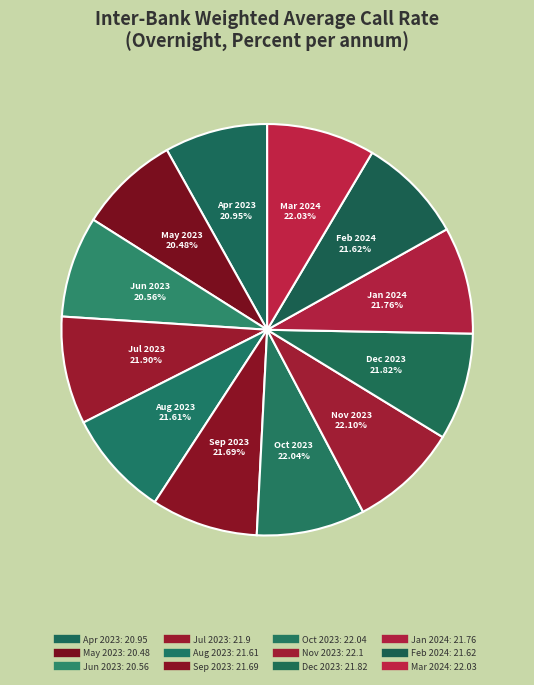

To the nearest percent, what is the difference between the Oct 2023 and Jun 2023 slice percentages?

1%